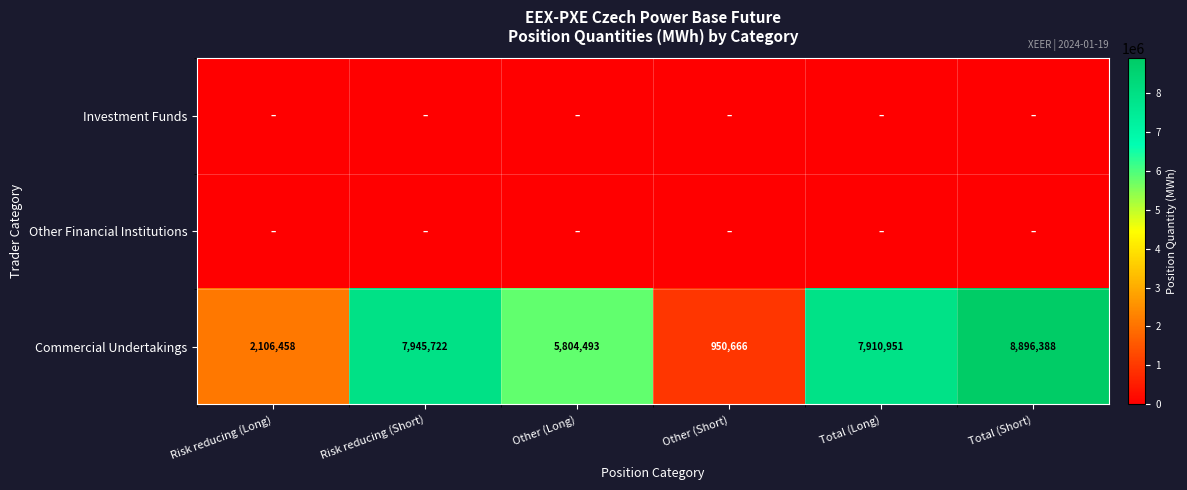

The value of Commercial Undertakings at Other (Long) is 9186397. True or false?

False